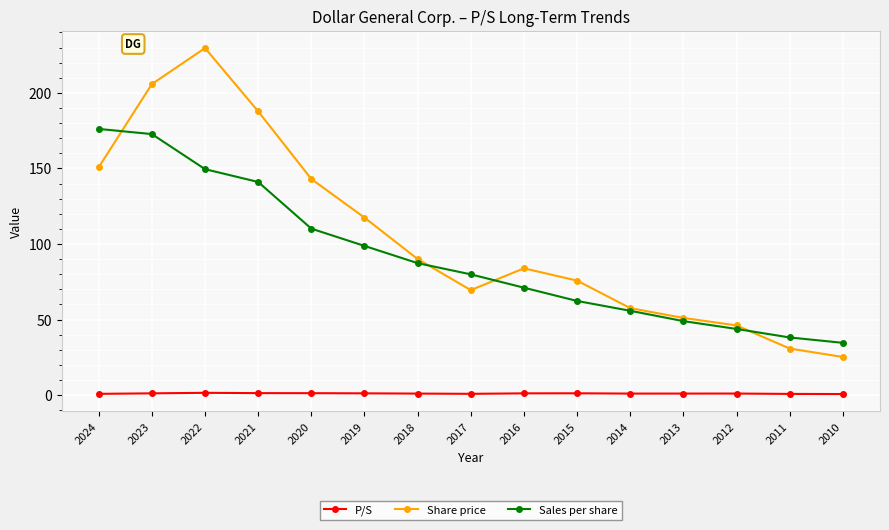

True or false: Sales per share and Share price cross at least once.

True